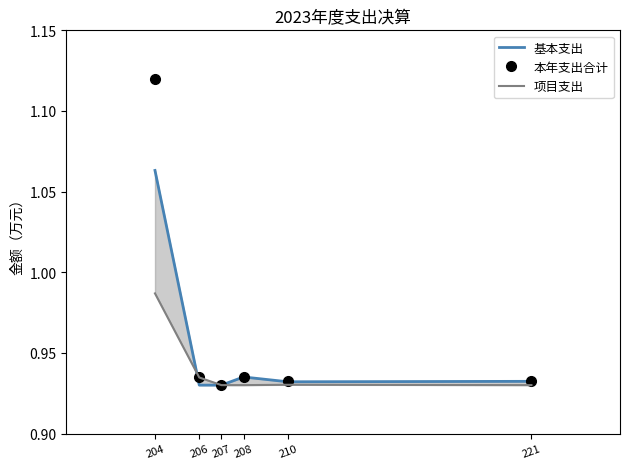

In 项目支出, how many points are higher than both neighbors (excluding endpoints)?

1